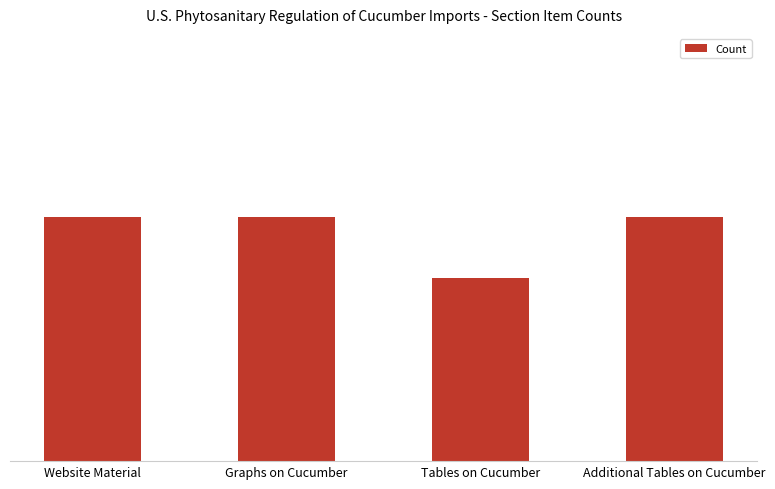

Are the bars horizontal?

No